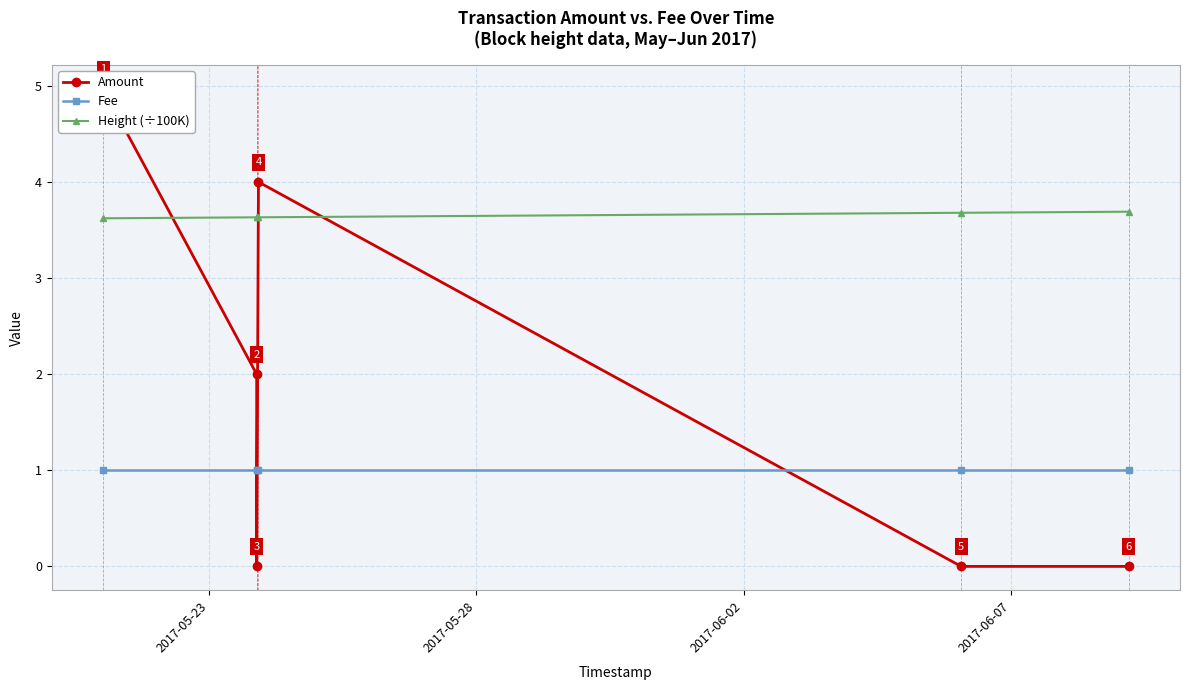

Reading left to right, extract all data points from this chart.

Amount: 5.0	2.0	0.0	4.0	0.0	0.0
Fee: 1.0	1.0	1.0	1.0	1.0	1.0
Height (÷100K): 3.6	3.6	3.6	3.6	3.7	3.7